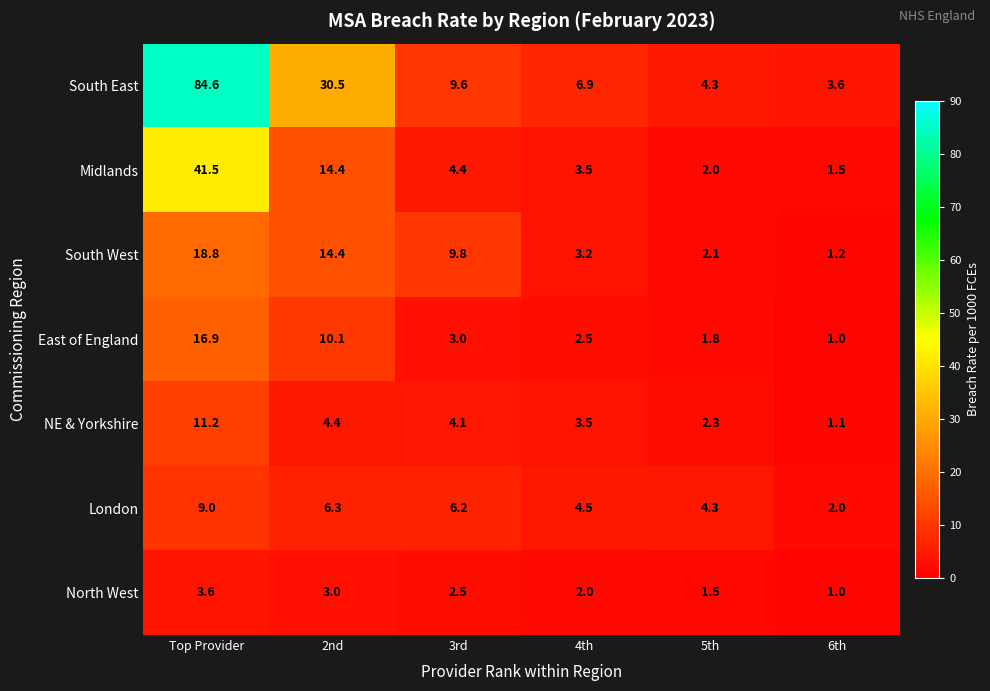

List the series in order of their peak value, lowest first.

North West, London, NE & Yorkshire, East of England, South West, Midlands, South East